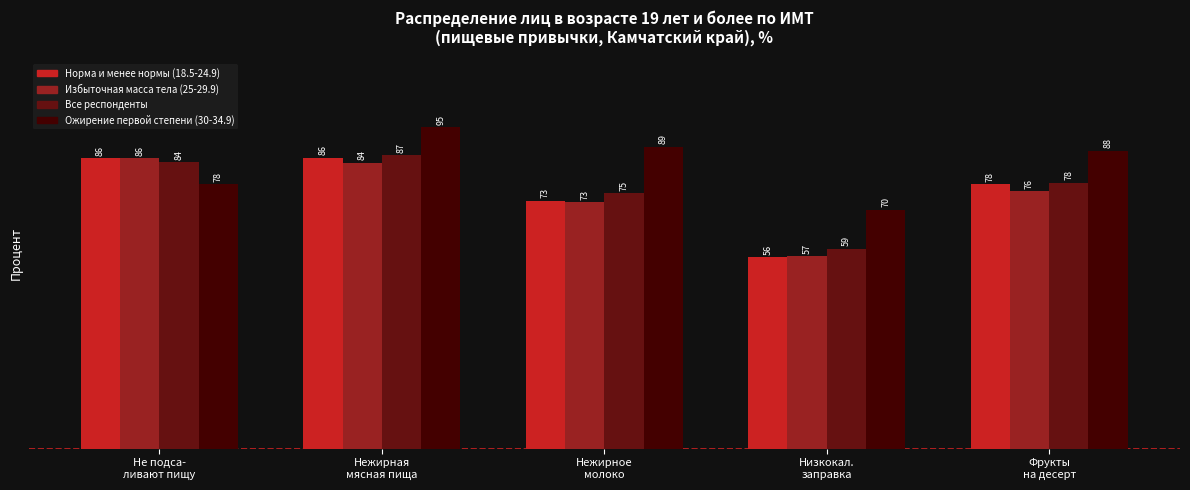

At how many categories does at least one series exceed 57?

5